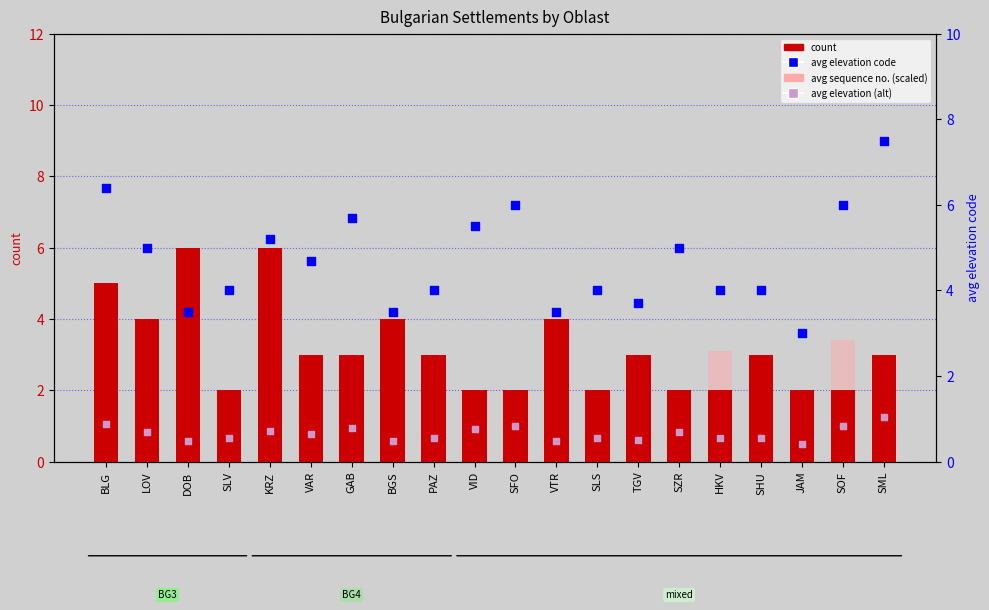

Which series reaches the minimum Y coordinate?

avg sequence no. (scaled)